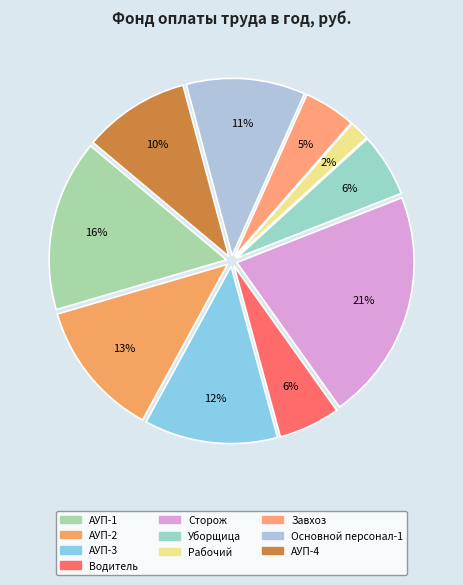

True or false: Основной персонал-1 accounts for 11% of the total.

True